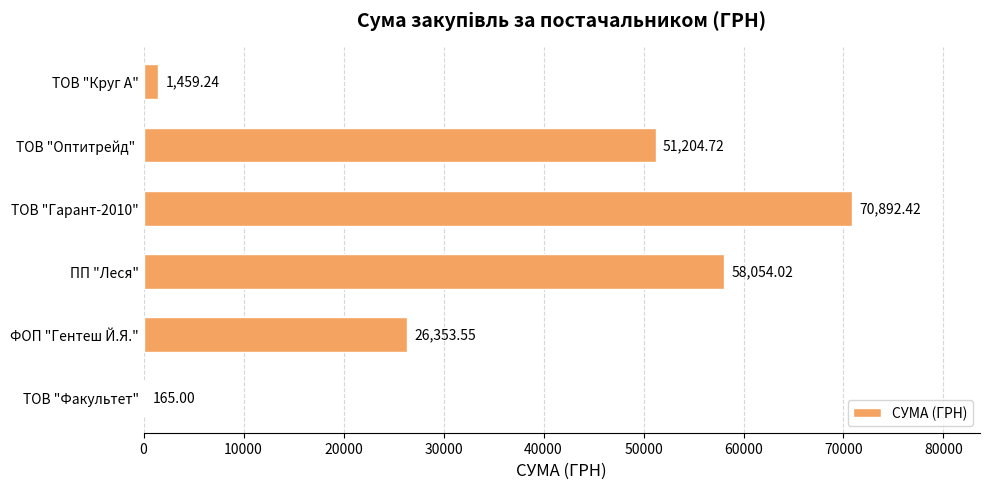

Between ТОВ "Круг А" and ТОВ "Оптитрейд" , which is larger?

ТОВ "Оптитрейд" 